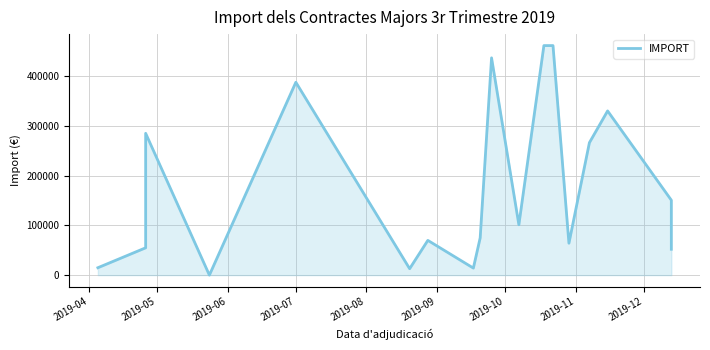

Reading left to right, transcribe all the data shown in this chart.

14895.5	55000.0	285382.4	0.0	388143.0	12950.0	69943.7	14167.4	75000.0	437282.7	101361.5	461938.3	461938.3	64247.9	266556.5	330466.7	150812.6	52070.7